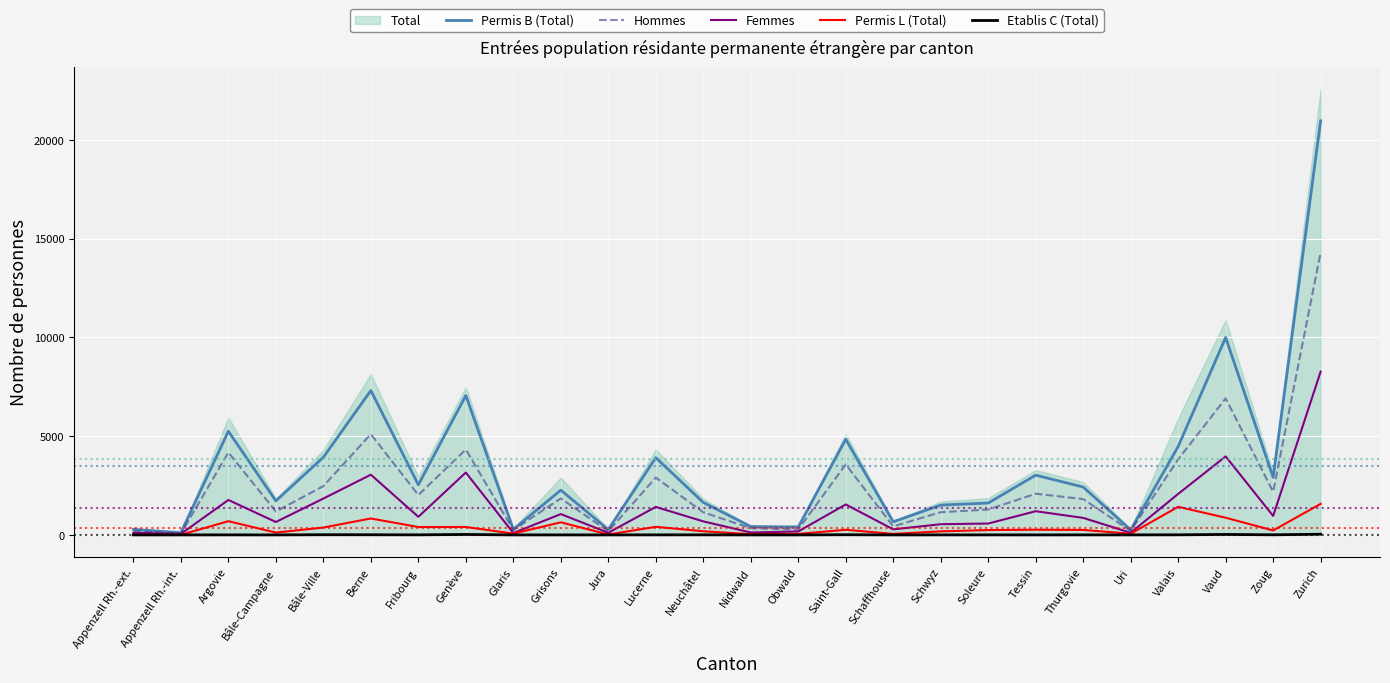

Rank the categories by Femmes value from highest to lowest.

Zurich, Vaud, Genève, Berne, Valais, Bâle-Ville, Argovie, Saint-Gall, Lucerne, Tessin, Grisons, Zoug, Fribourg, Thurgovie, Neuchâtel, Bâle-Campagne, Soleure, Schwyz, Schaffhouse, Obwald, Nidwald, Uri, Jura, Appenzell Rh.-ext., Glaris, Appenzell Rh.-int.